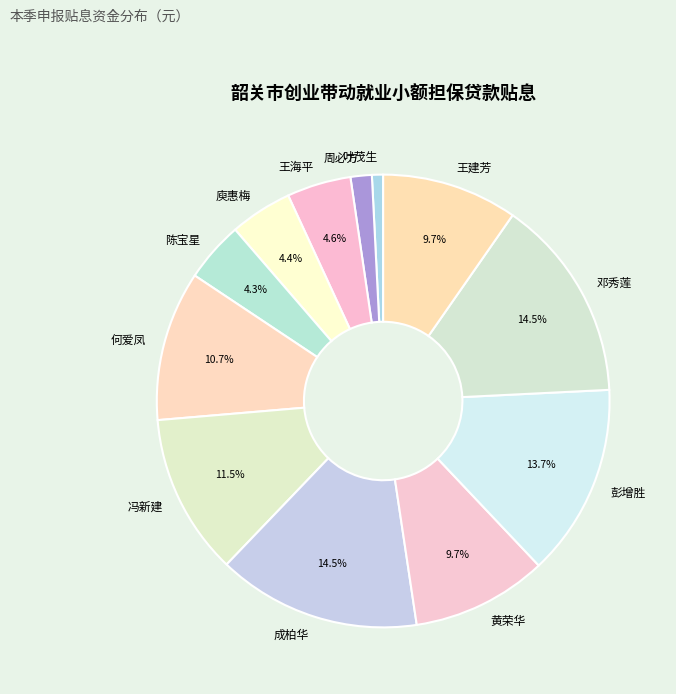

To the nearest percent, what is the difference between the largest and smallest slice percentages?

14%